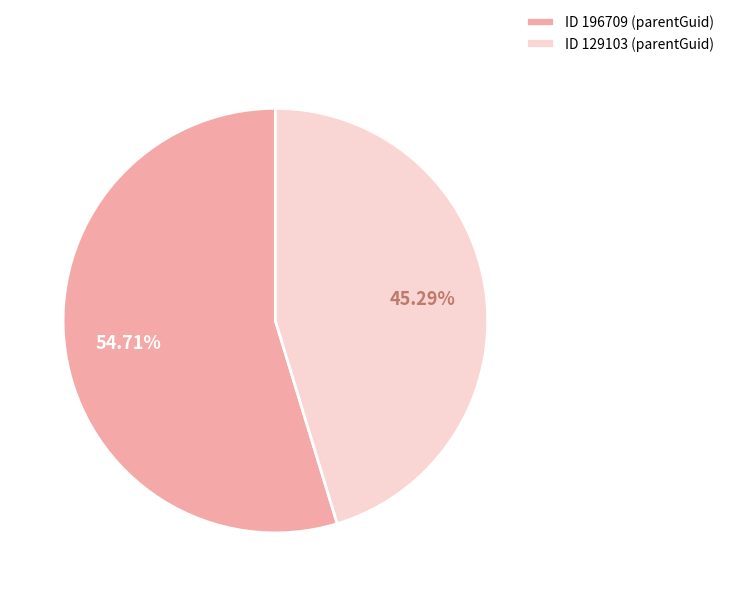

Combined, do ID 196709 (parentGuid) and ID 129103 (parentGuid) account for over 50%?

Yes